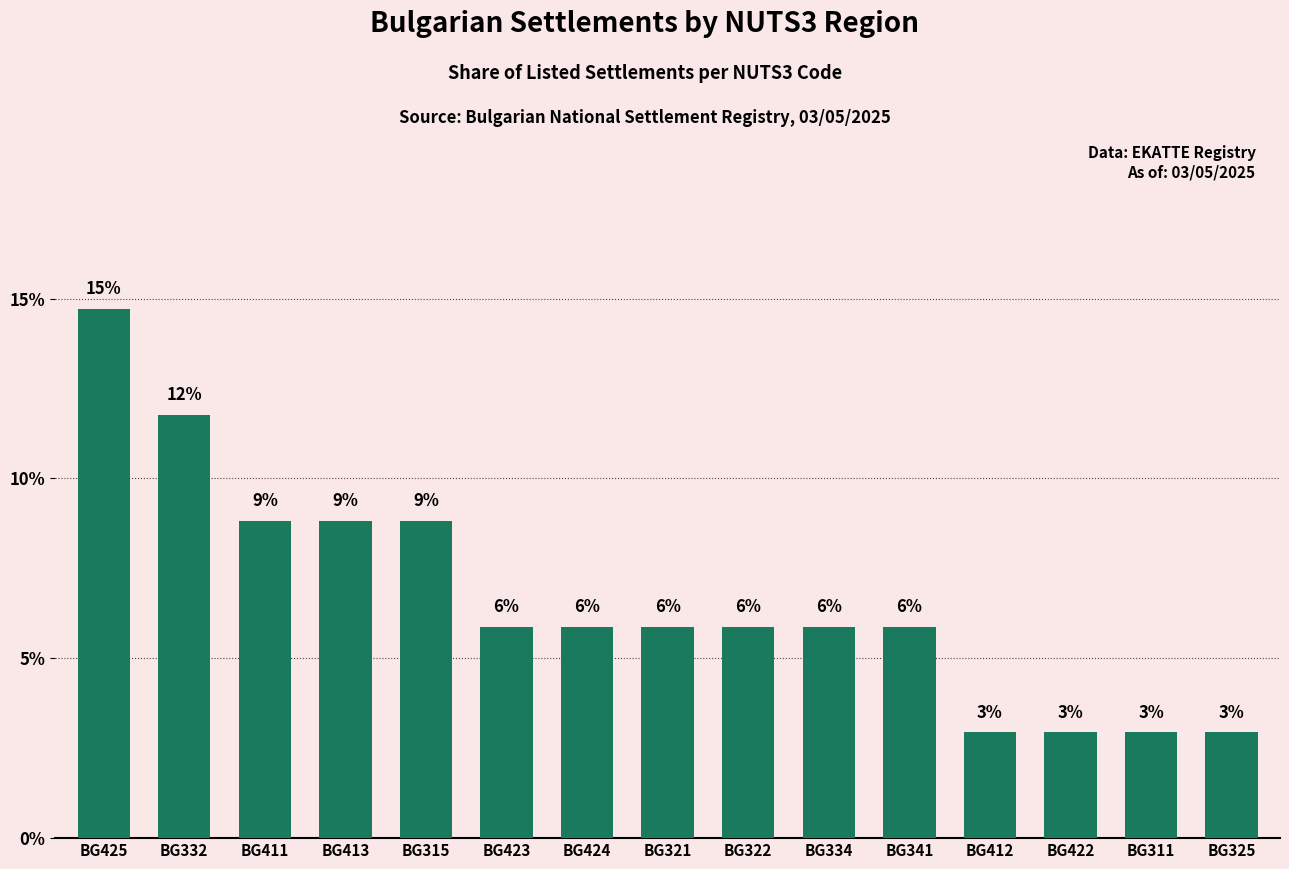

Does the chart contain any negative values?

No